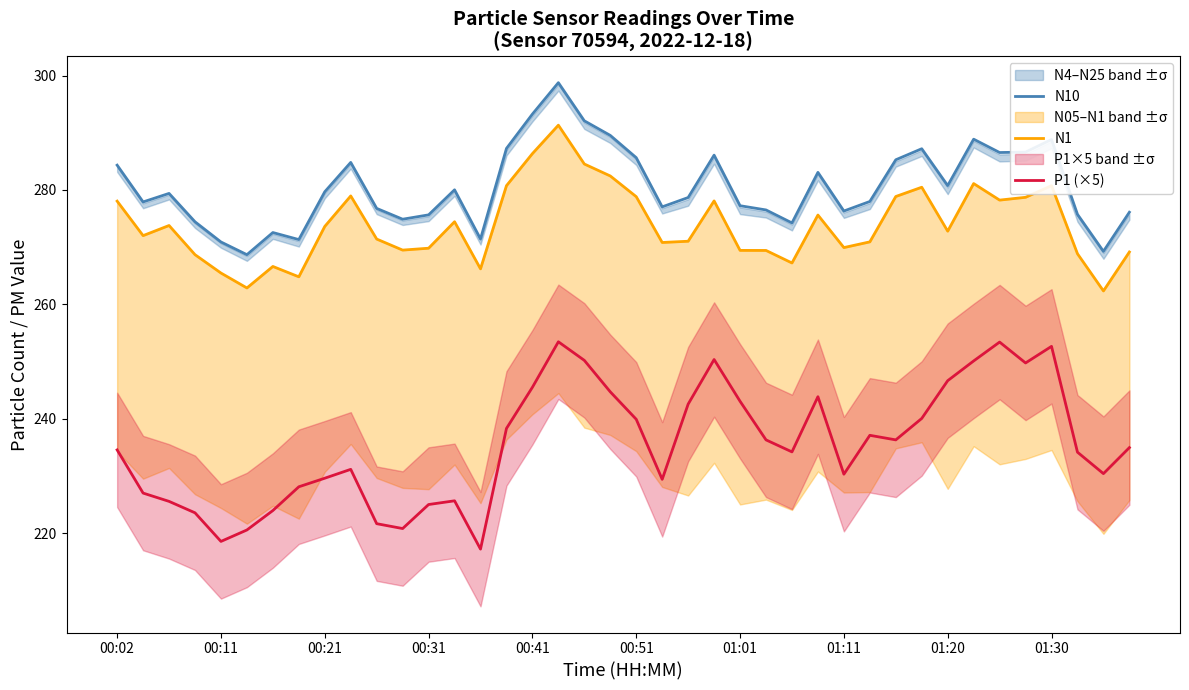

What is the approximate value of P1 (×5) at 00:41?

245.5